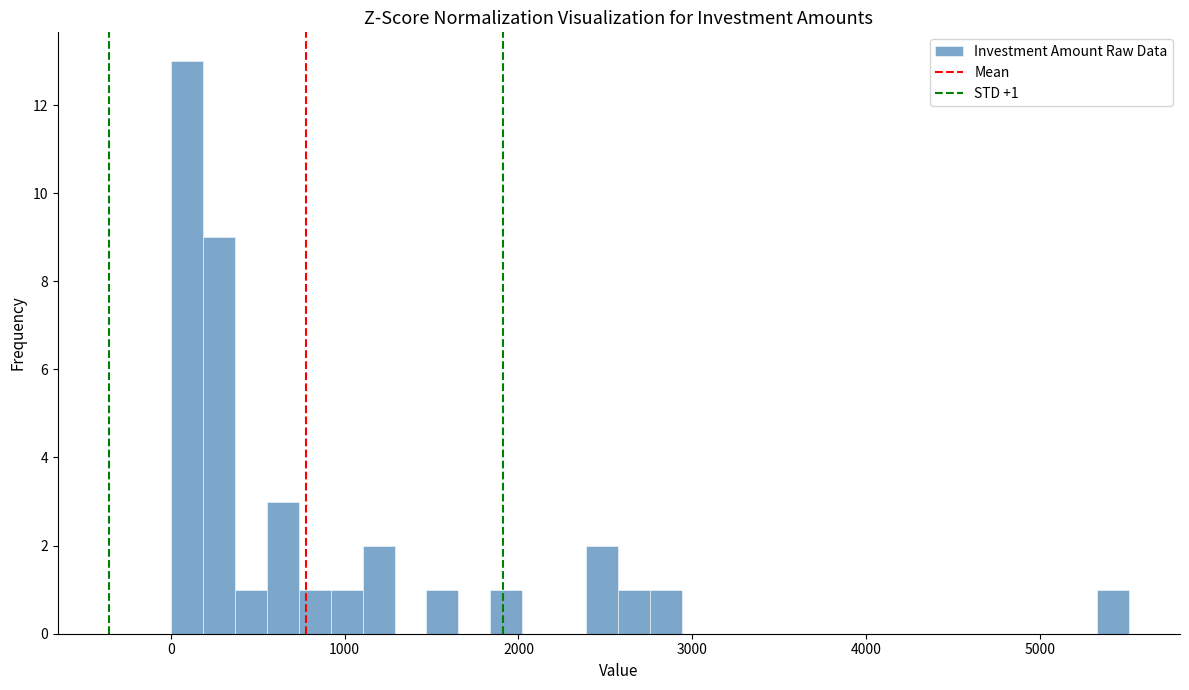

Read against the x-axis, roughly where is the centre of the tallest bar?

100